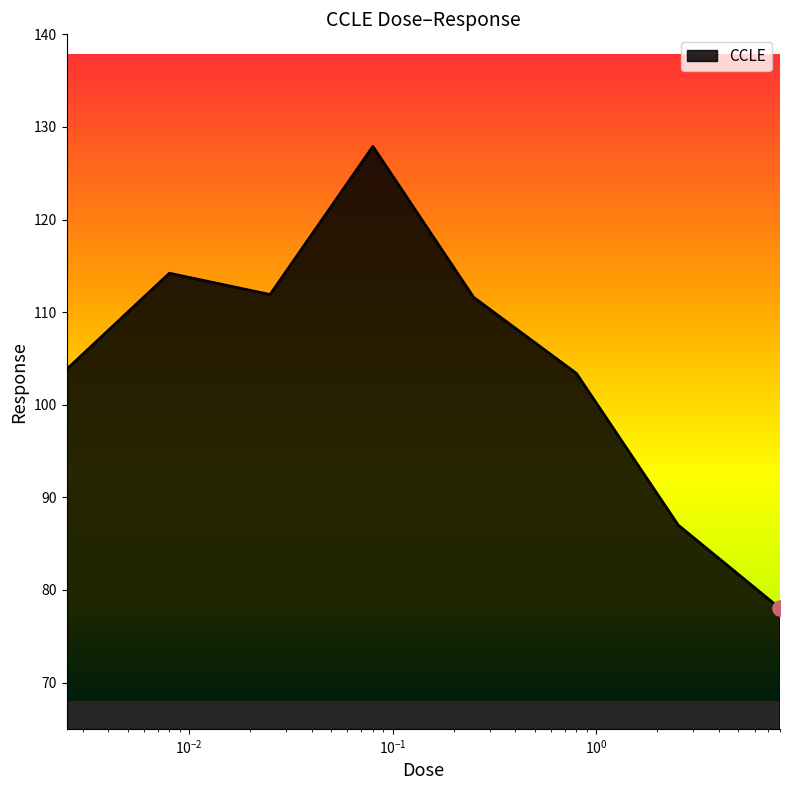

How many interior local valleys (lower than both neighbors) does the data have?

1